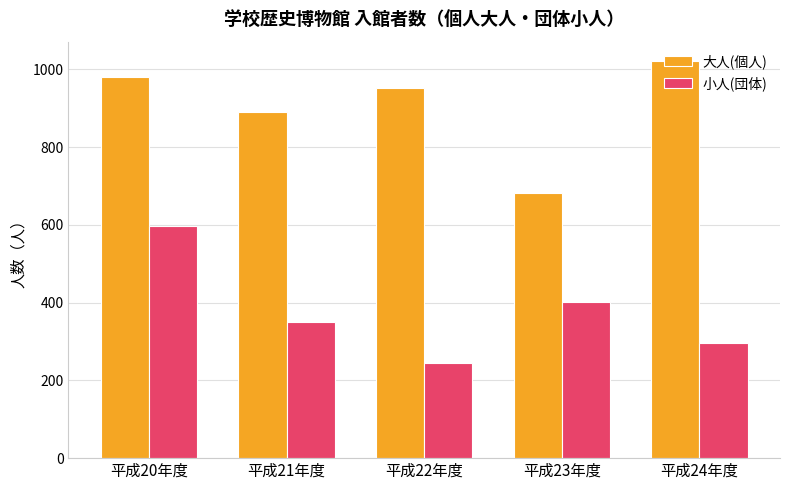

Which series changed the most between 平成20年度 and 平成22年度?

小人(団体)